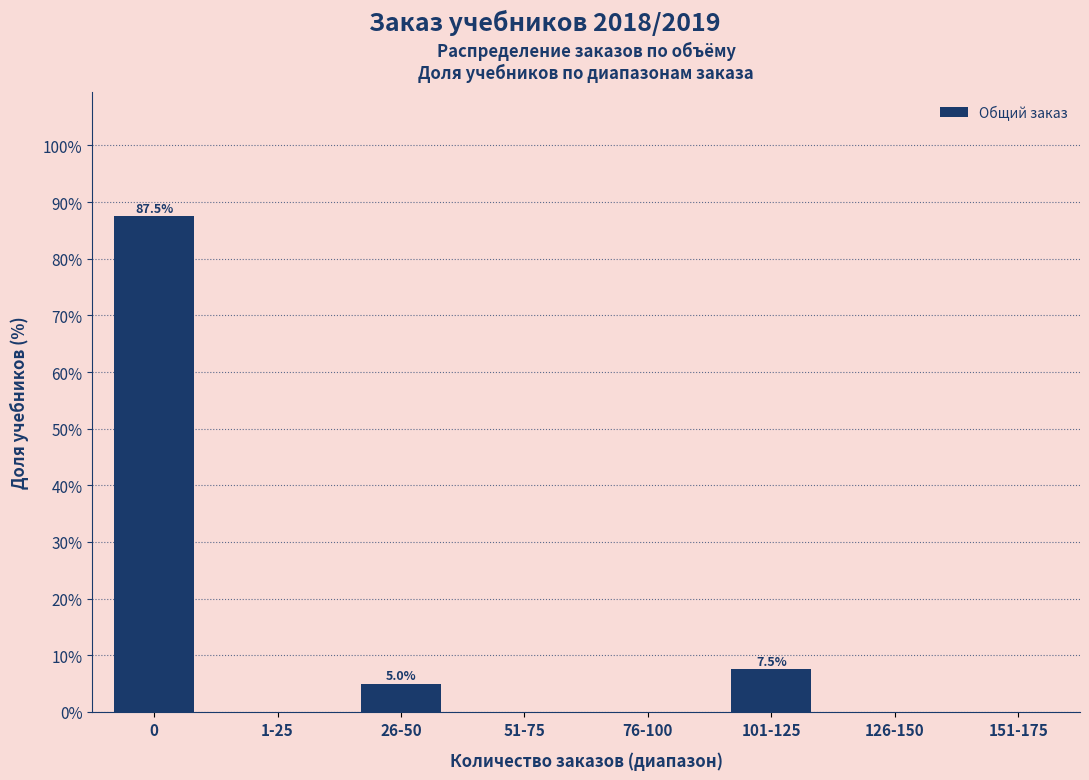

Reading right to left, transcribe all the data shown in this chart.

151-175=0.0	126-150=0.0	101-125=7.5	76-100=0.0	51-75=0.0	26-50=5.0	1-25=0.0	0=87.5